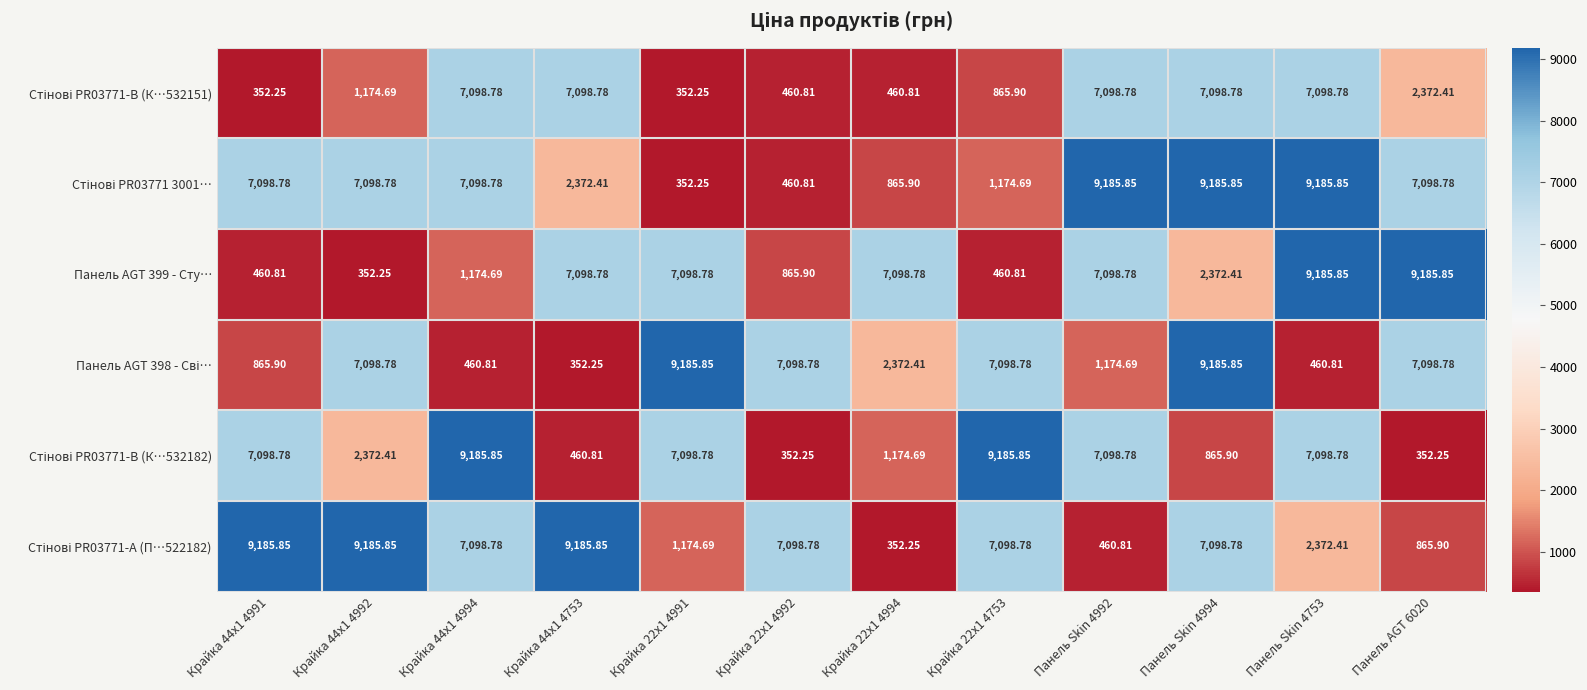

Rank the series at Панель Skin 4992 from lowest to highest value.

Стінові PR03771-А (П…522182), Панель AGT 398 - Сві…, Стінові PR03771-B (К…532151), Панель AGT 399 - Сту…, Стінові PR03771-B (К…532182), Стінові PR03771 3001…